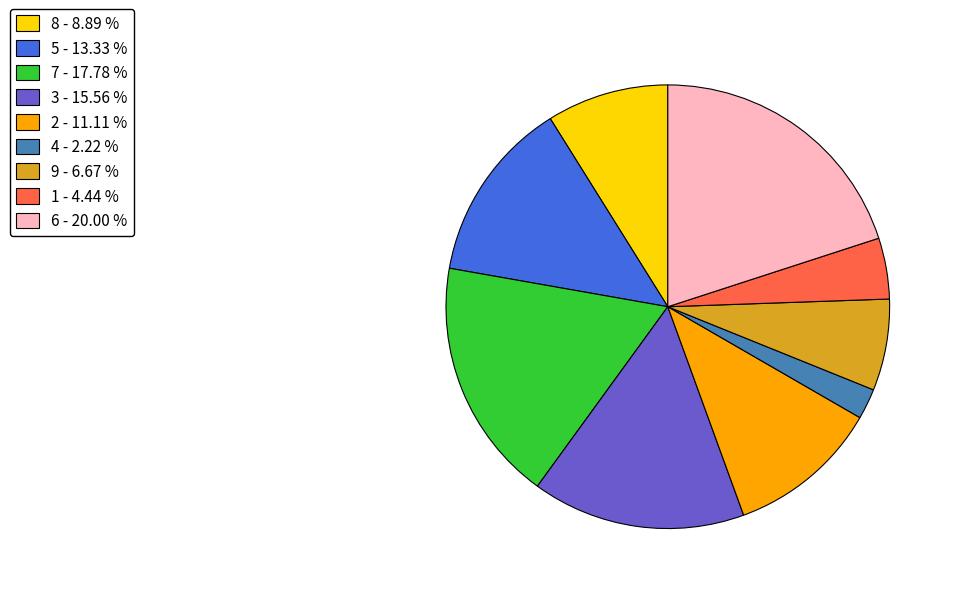

Count the number of slices in the pie.

9